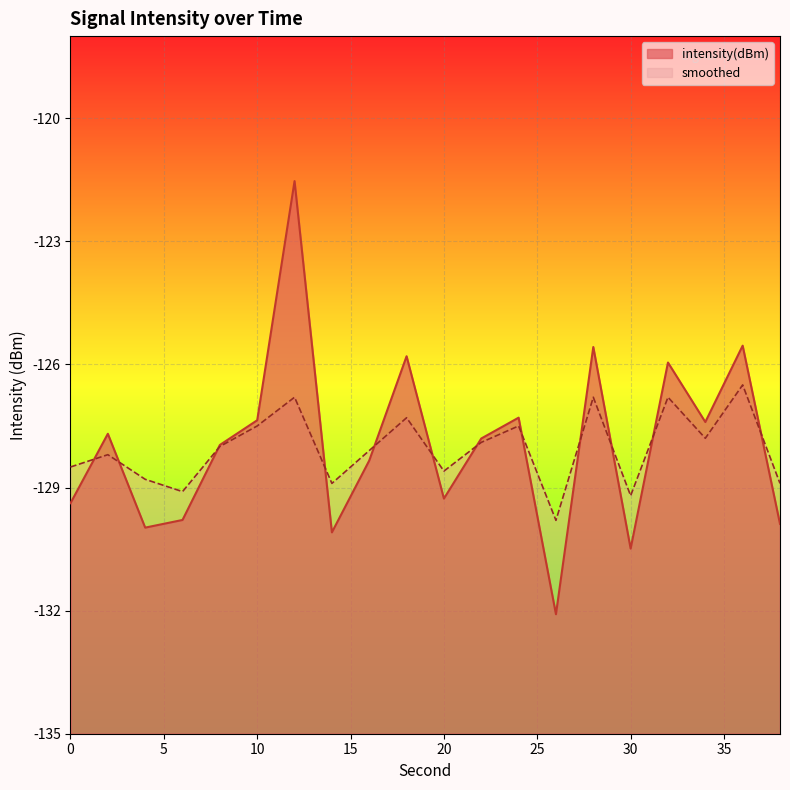

What is the smallest value displayed?

-132.1